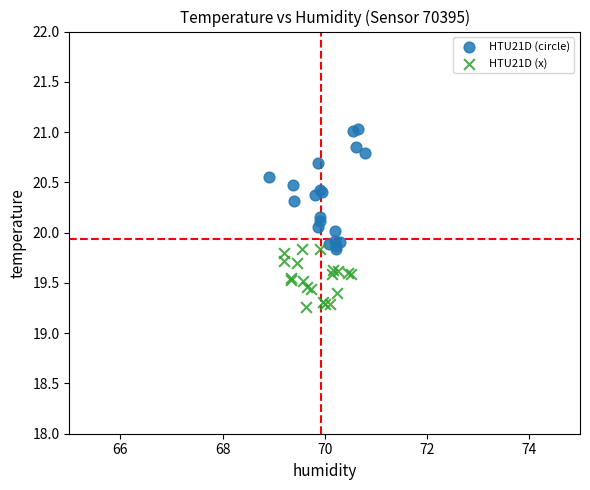

Which series has the largest Y range (max minus min)?

HTU21D (circle)